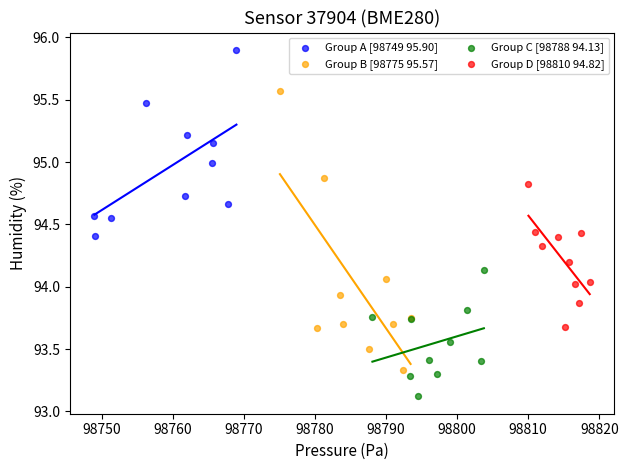

Which series has the largest Y range (max minus min)?

Group B [98775 95.57]